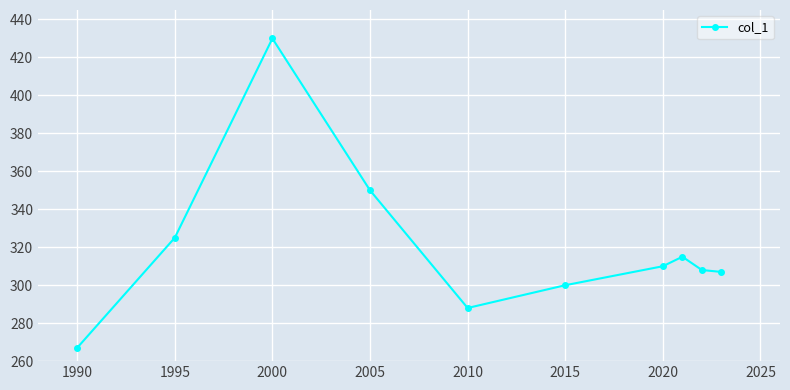

How many points are higher than both their immediate neighbors (excluding endpoints)?

2